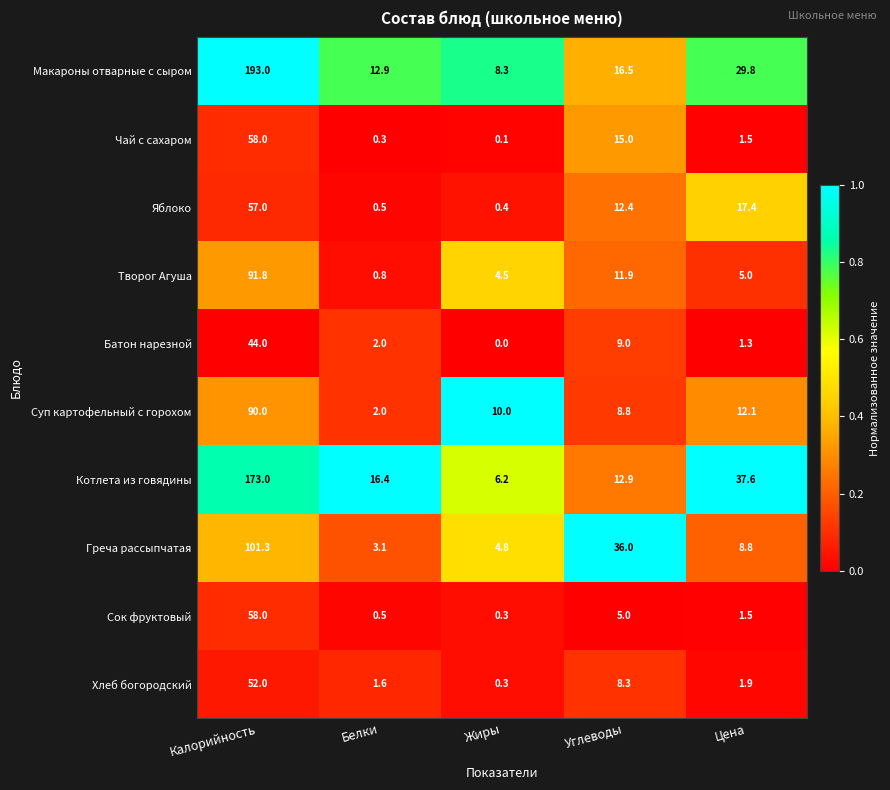

Rank the categories by Суп картофельный с горохом value from lowest to highest.

Белки, Углеводы, Жиры, Цена, Калорийность